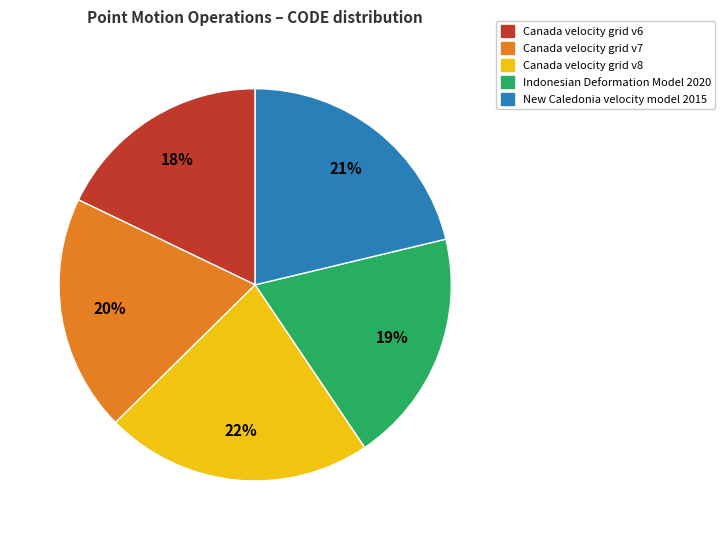

How many segments does this pie chart have?

5